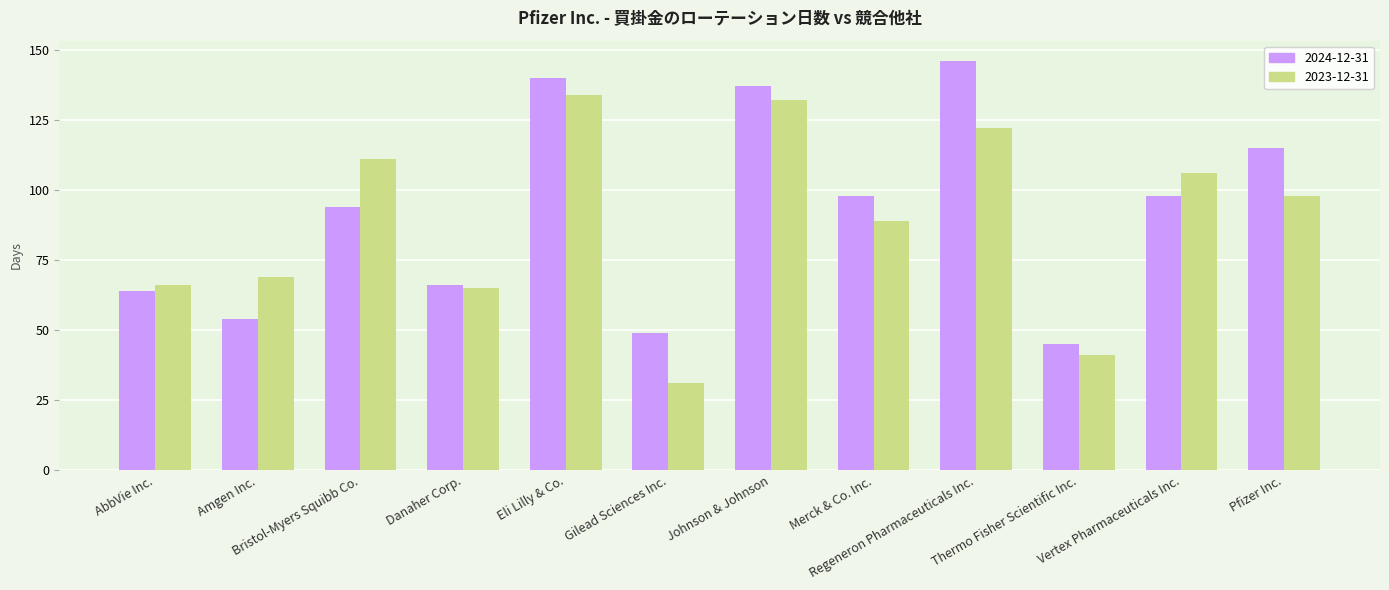

True or false: 2023-12-31 has a value of 152 at Pfizer Inc..

False